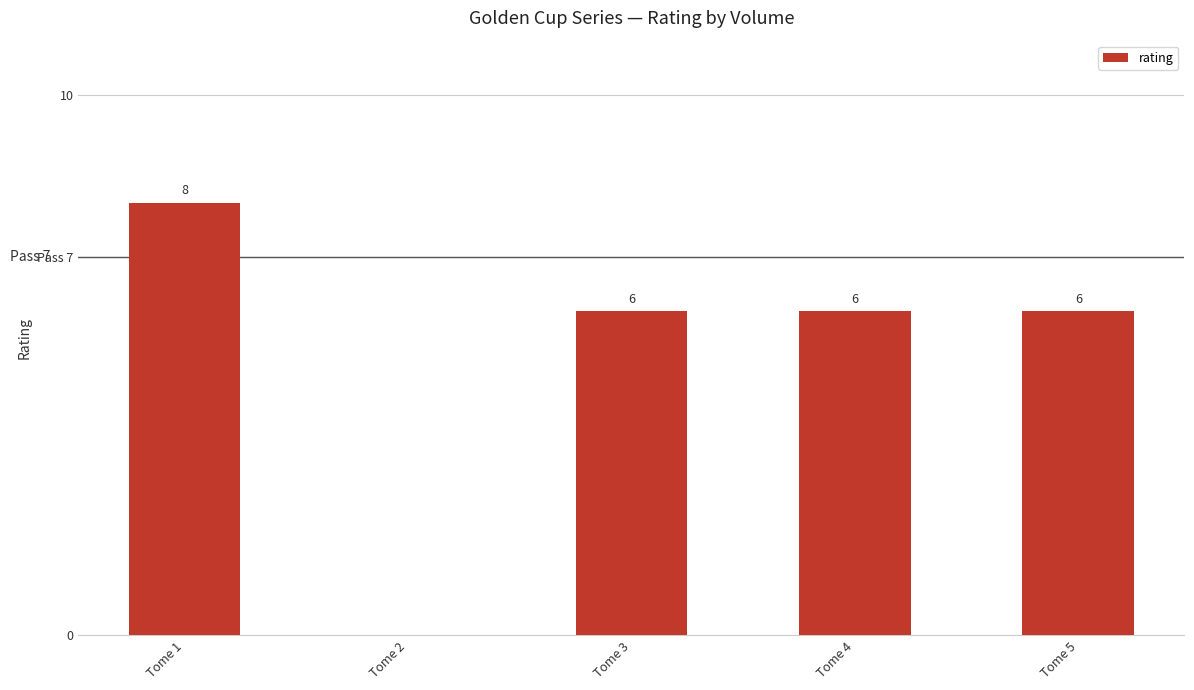

What is the difference between the maximum and minimum values?

8